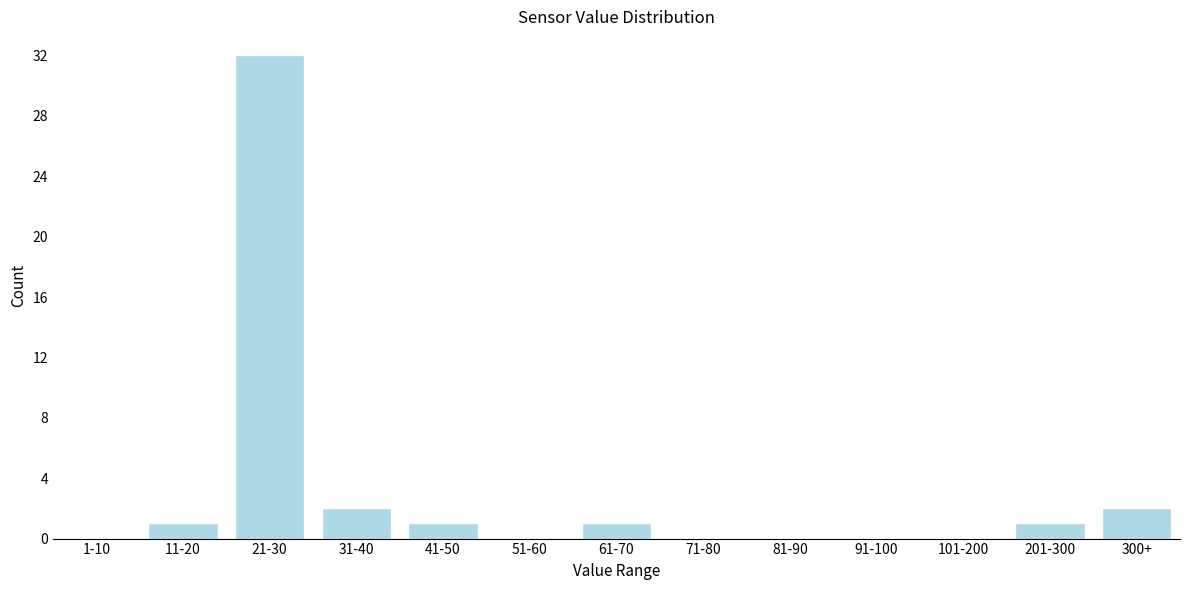

Reading left to right, extract all data points from this chart.

1-10=0	11-20=1	21-30=32	31-40=2	41-50=1	51-60=0	61-70=1	71-80=0	81-90=0	91-100=0	101-200=0	201-300=1	300+=2